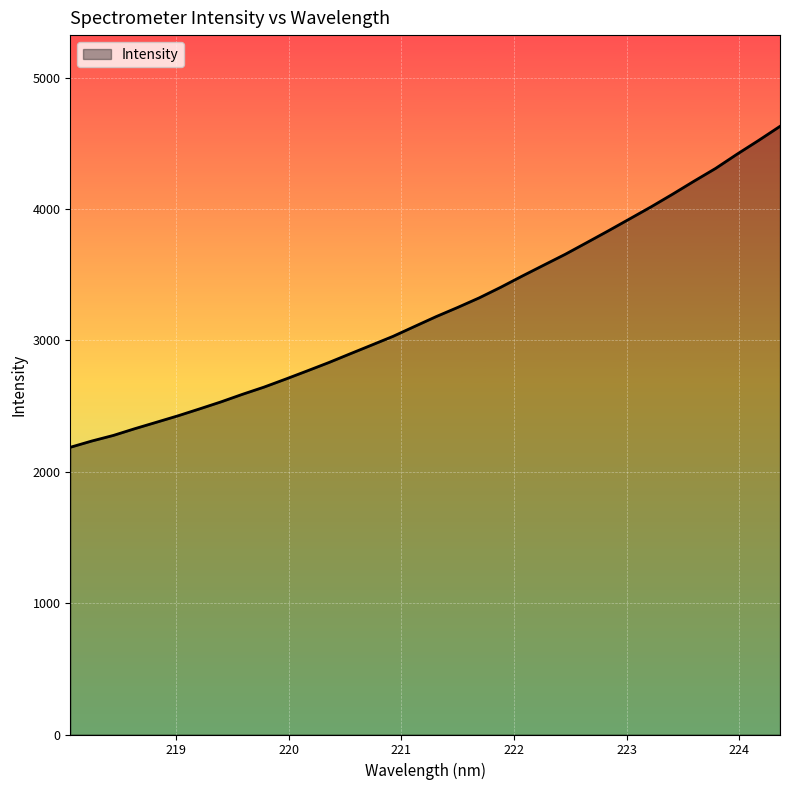

What is the smallest value displayed?

2185.9